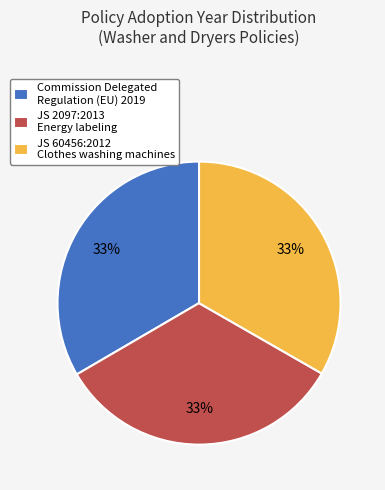

Is the sum of JS 2097:2013 Energy labeling and Commission Delegated Regulation (EU) 2019 greater than half?

Yes